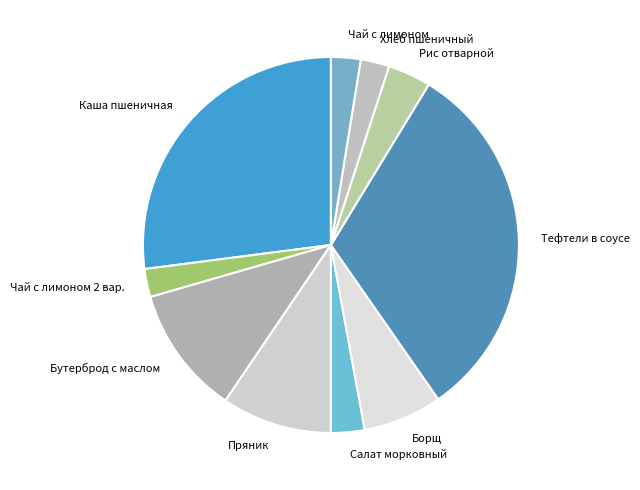

Between Чай с лимоном and Тефтели в соусе, which is larger?

Тефтели в соусе